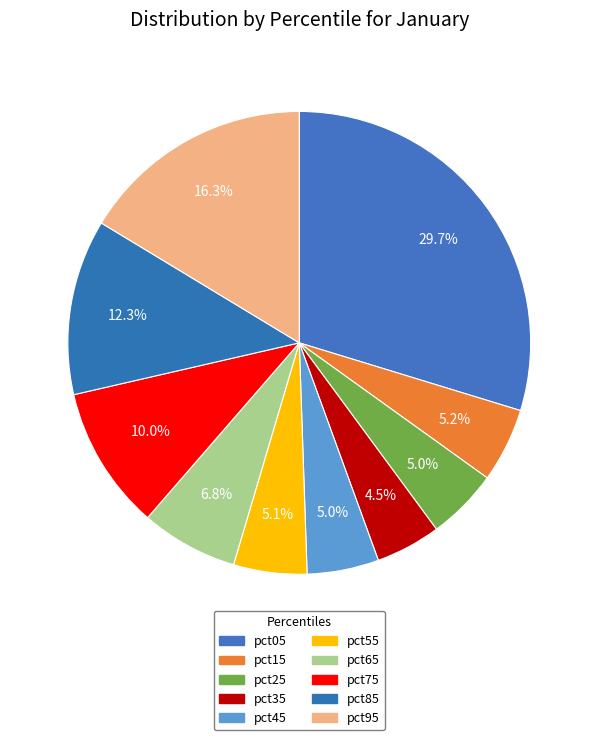

Count the number of slices in the pie.

10